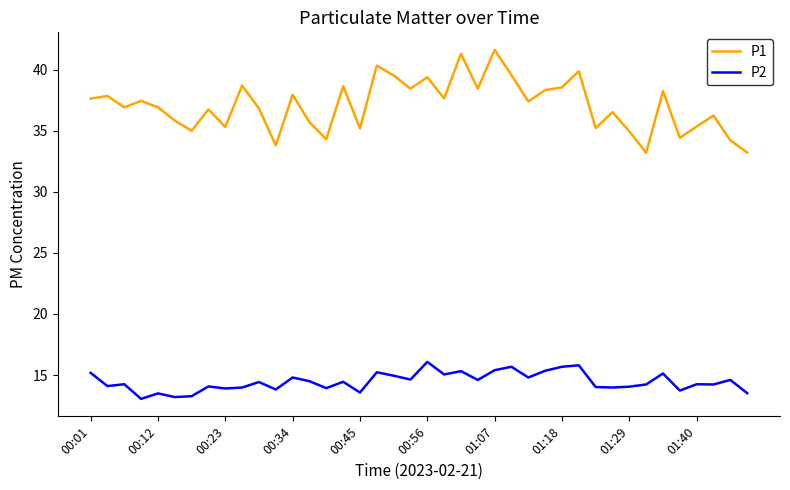

Which series has the largest range (max minus min)?

P1